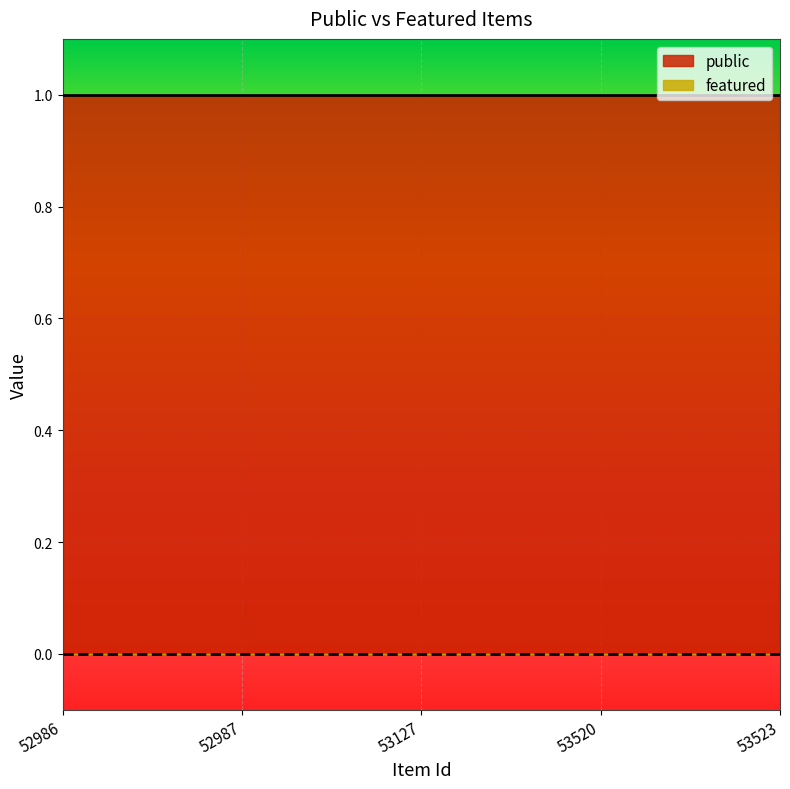

What are all the series names shown in the legend?

public, featured